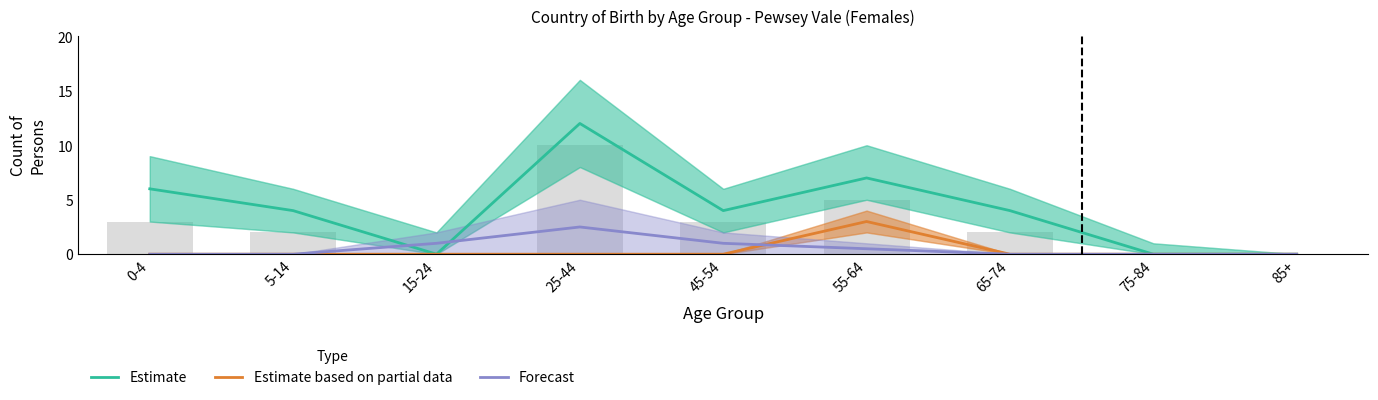

At which category is the sum across all series the highest?

25-44